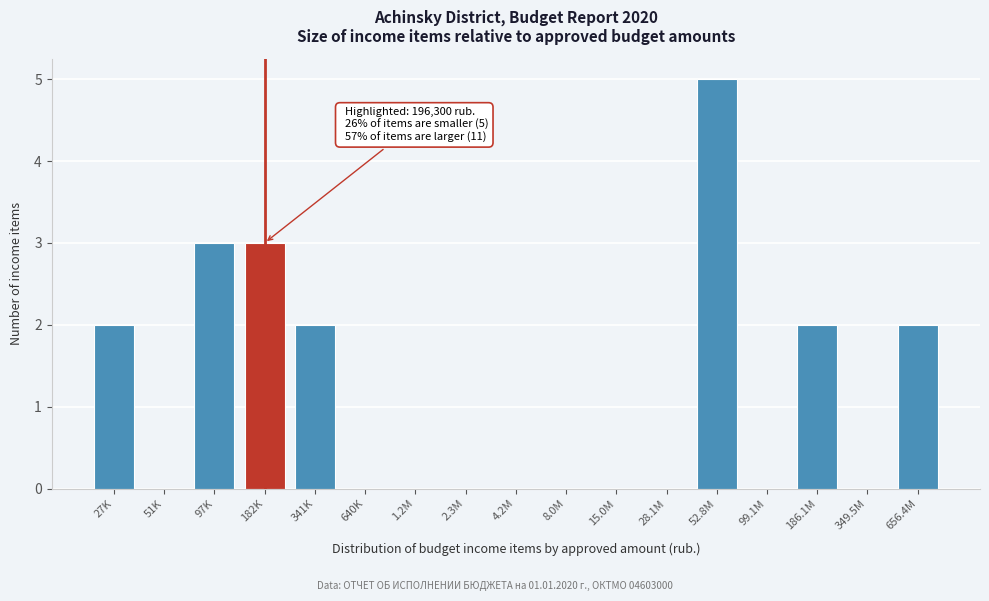

Reading left to right, list all the values displayed in this chart.

27K=2	51K=0	97K=3	182K=3	341K=2	640K=0	1.2M=0	2.3M=0	4.2M=0	8.0M=0	15.0M=0	28.1M=0	52.8M=5	99.1M=0	186.1M=2	349.5M=0	656.4M=2